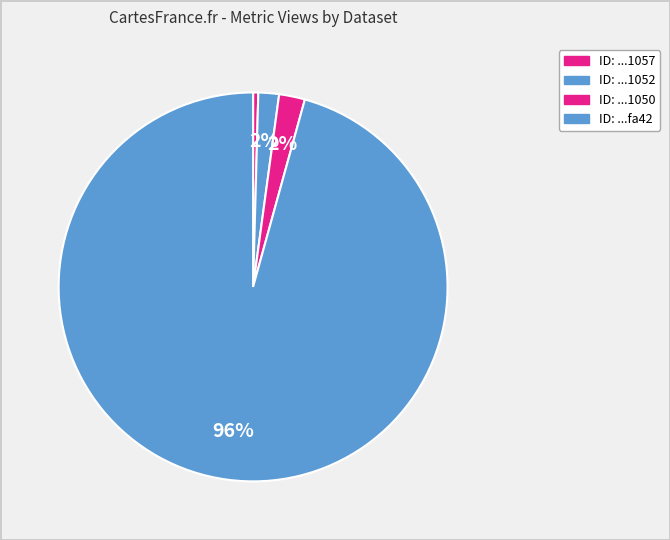

Rank the categories by value from highest to lowest.

5b03f6a2c8d8c9229f4afa42, 62e0b8468e897dcd972c1050, 62e0b850161ab4de232c1052, 62e0b851667d4914c22c1057